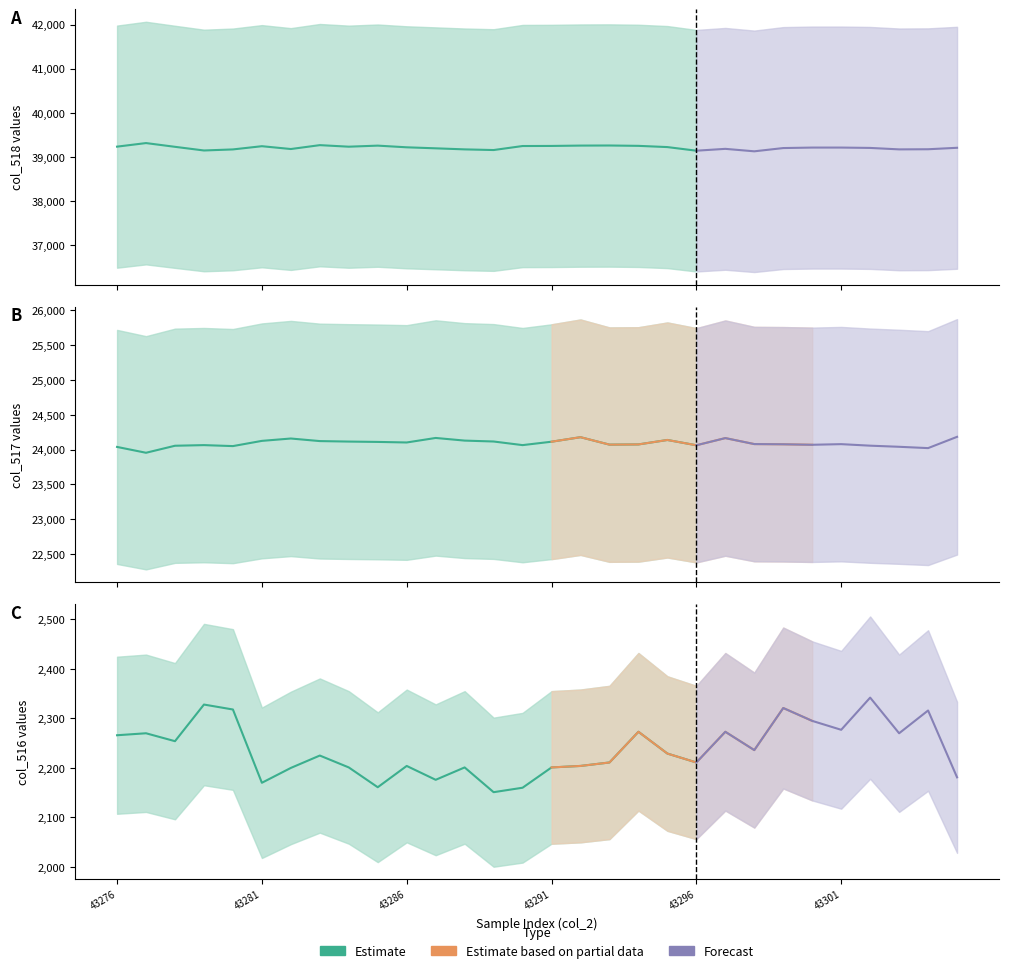

Is the value of col_516 at 43300 greater than the value of col_518 at 43291?

No